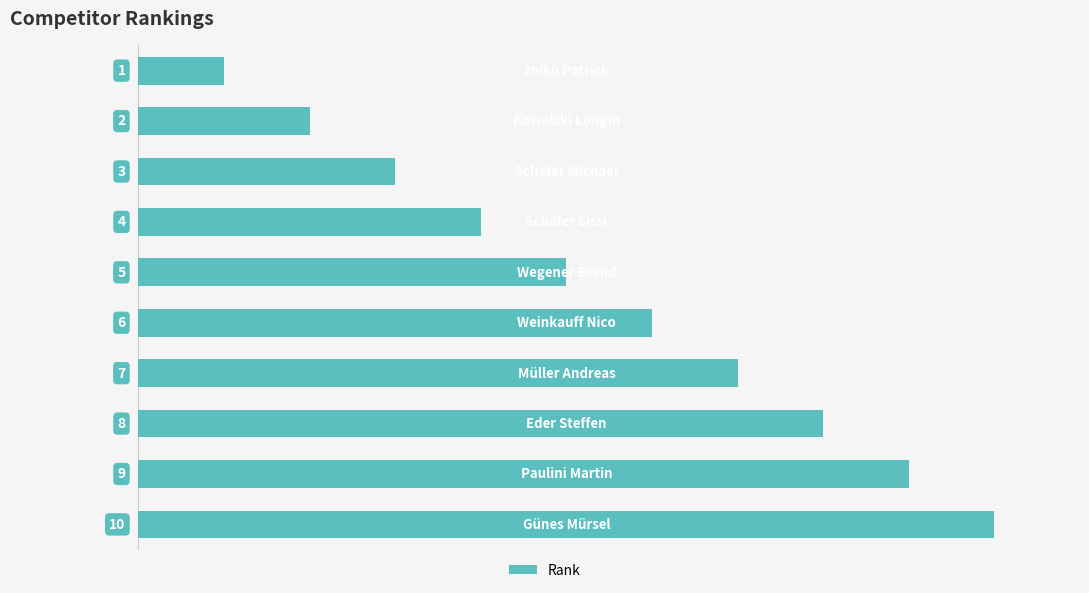

How many values are between 3 and 8?

6